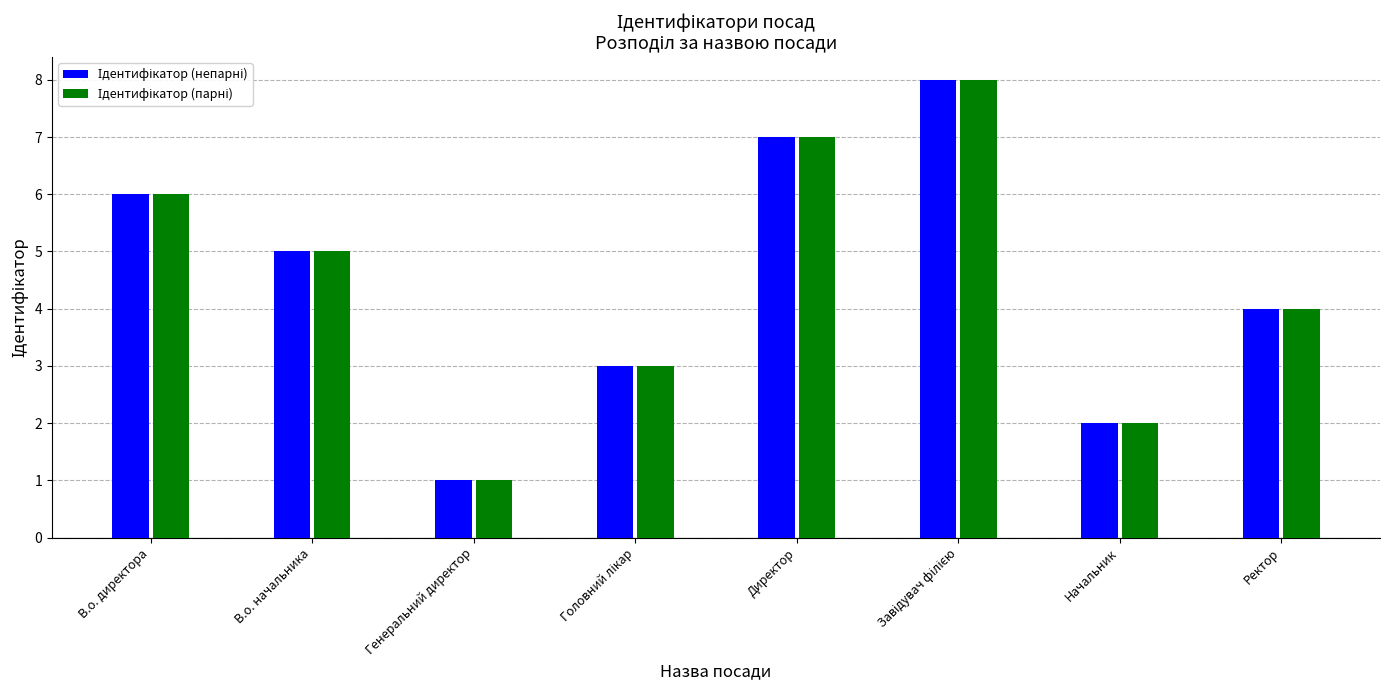

Which label corresponds to the smallest value in the chart?

Генеральний директор